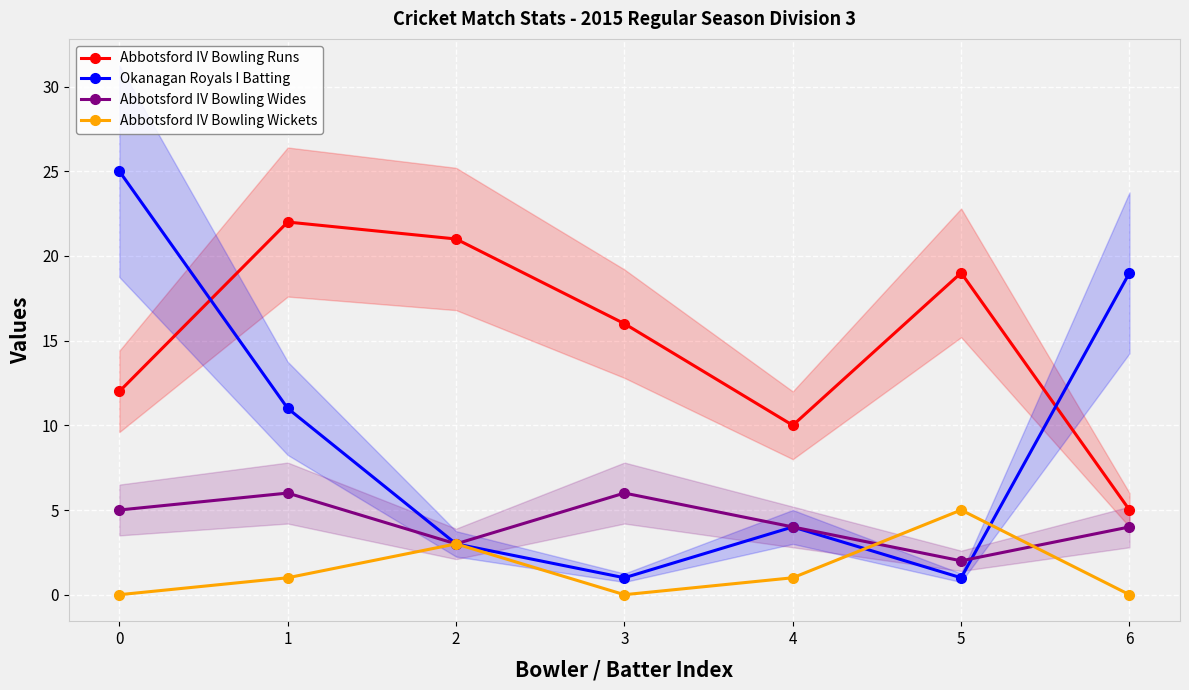

Rank the series at 6 from lowest to highest value.

Abbotsford IV Bowling Wickets, Abbotsford IV Bowling Wides, Abbotsford IV Bowling Runs, Okanagan Royals I Batting